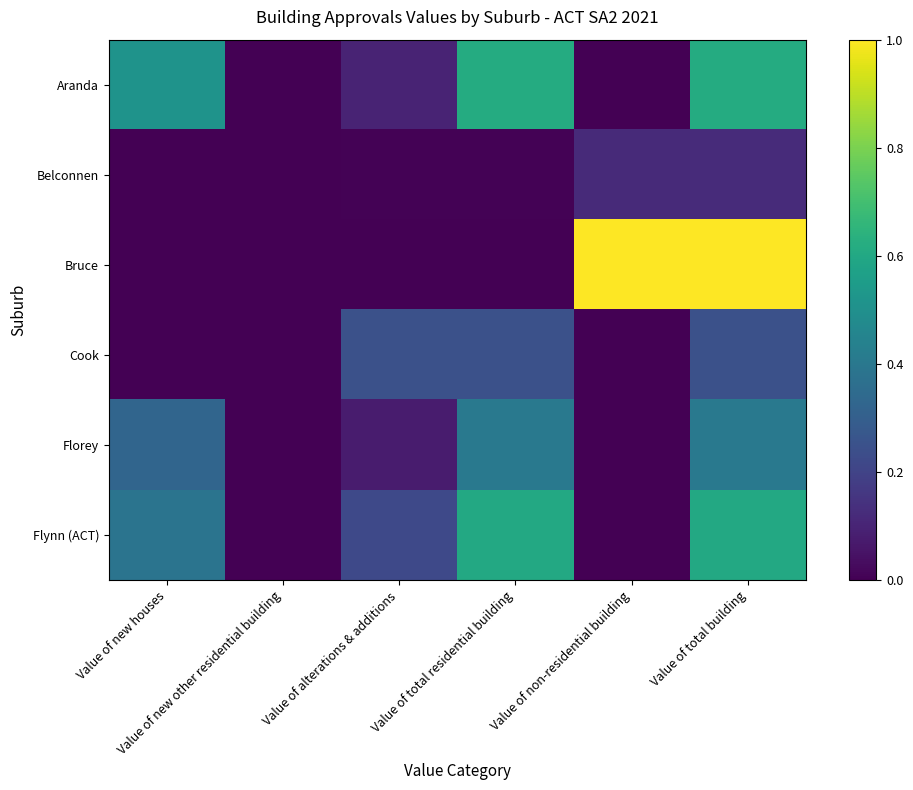

How many distinct data groups are displayed?

6